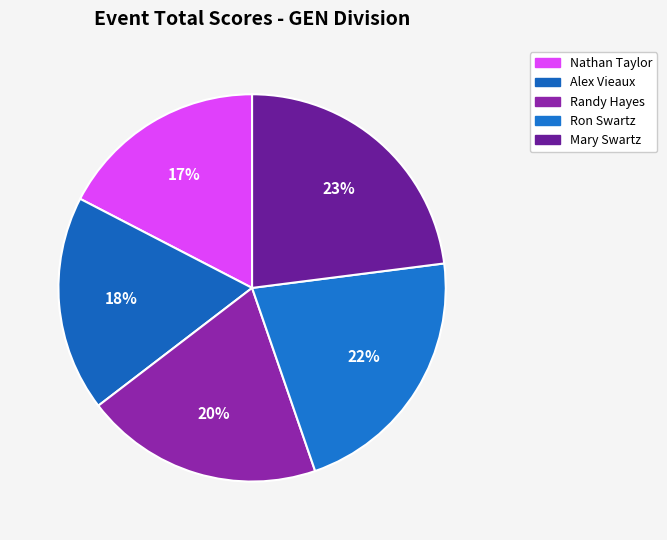

Which has a higher value, Randy Hayes or Nathan Taylor?

Randy Hayes